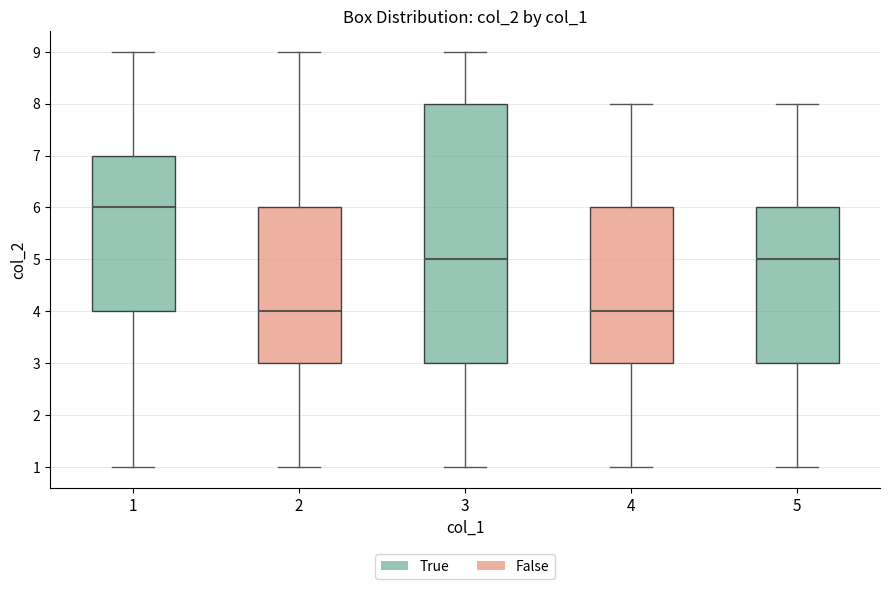

Where does the median line of the box at x = 4 sit on the y-axis? The values are not printed on the chart, so give them approximately, as read against the axis.

4